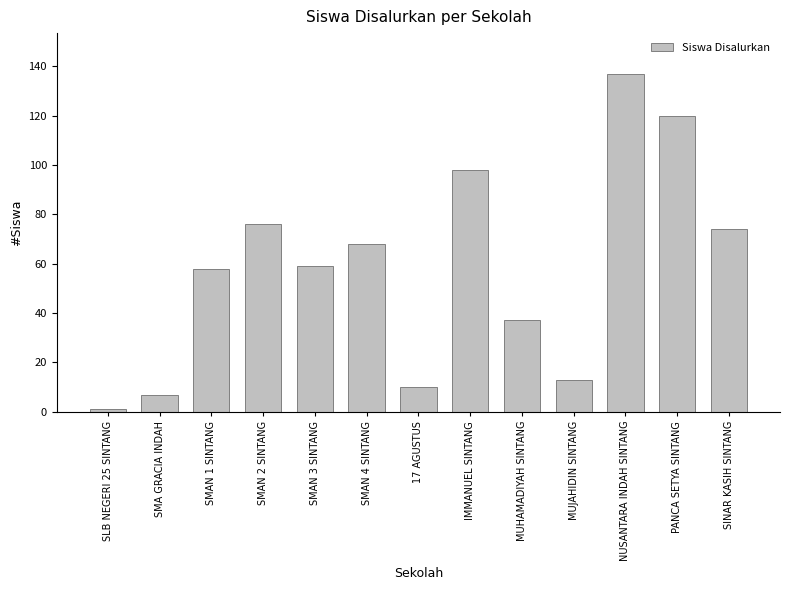

Count the number of data series in this chart.

1